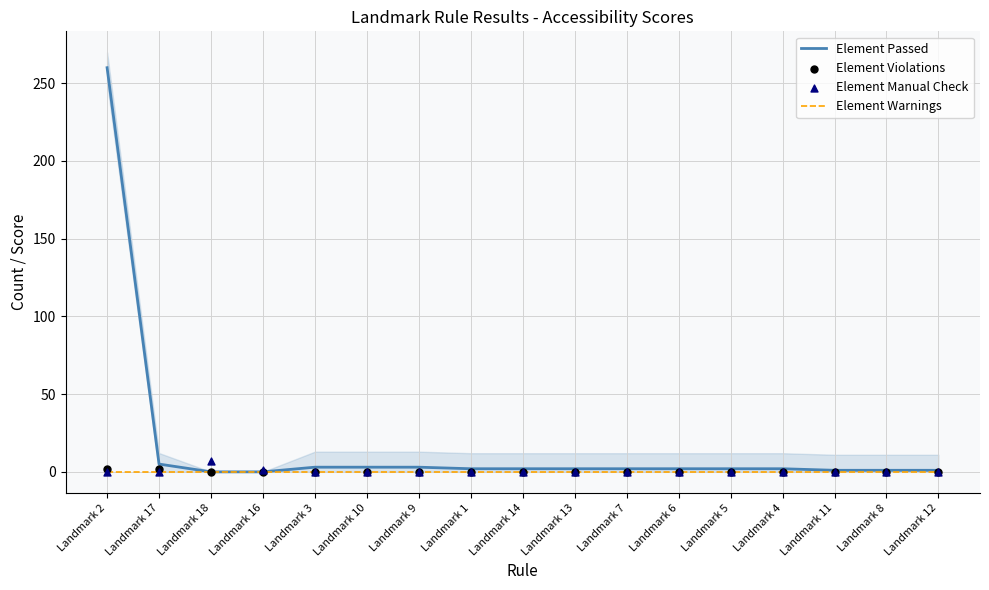

Which series reaches the minimum Y coordinate?

Element Passed